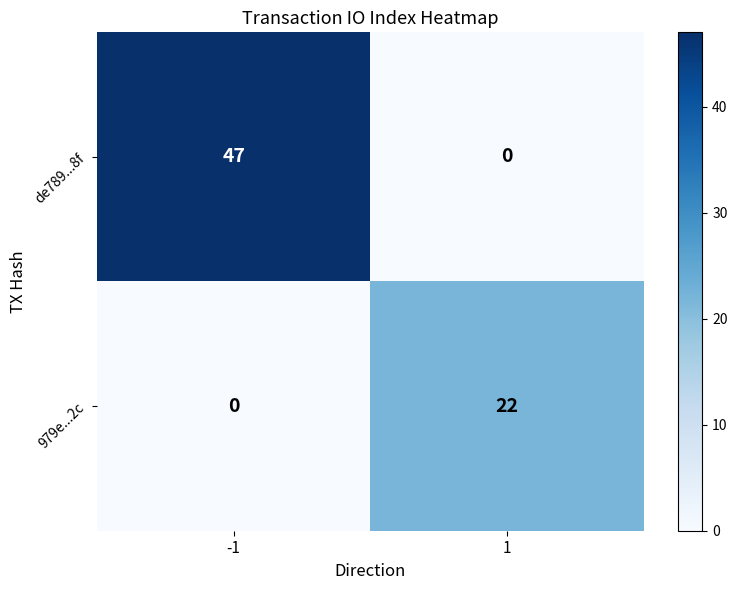

What is the sum of the 979e...2c values at 1 and -1?

22